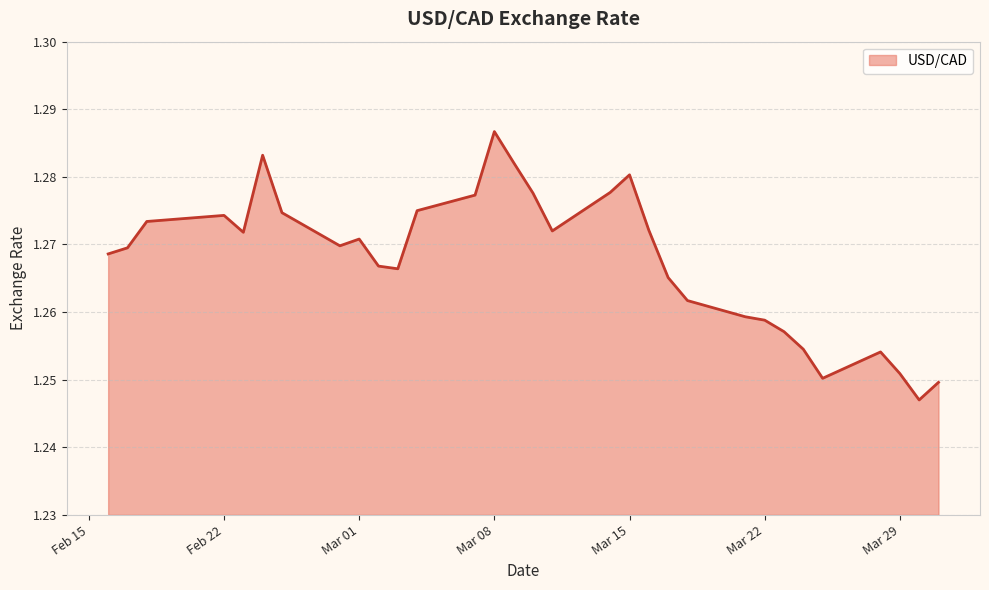

Is this an area chart (filled region under the line)?

Yes